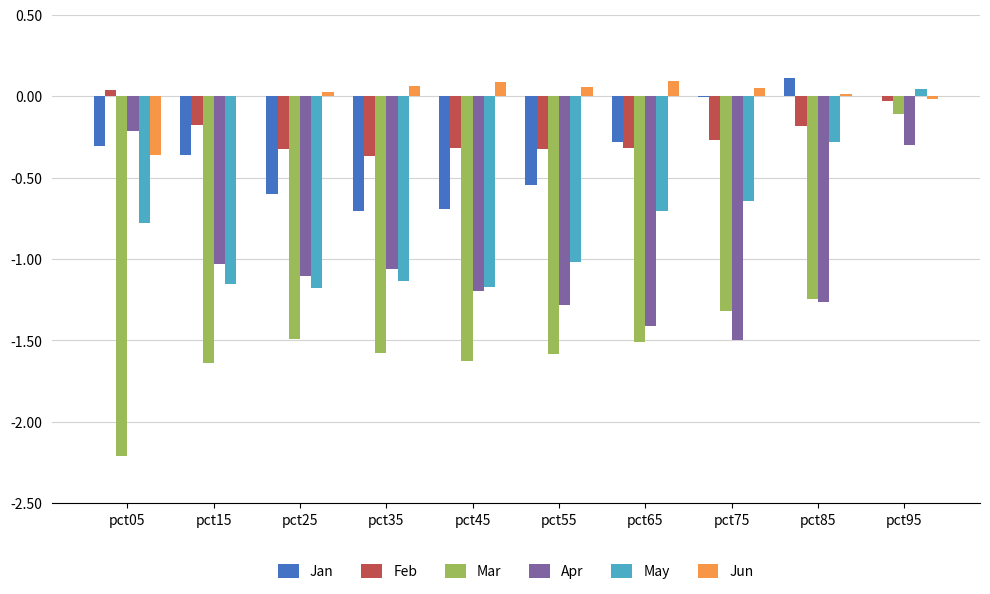

Which series has the widest spread of values?

Mar